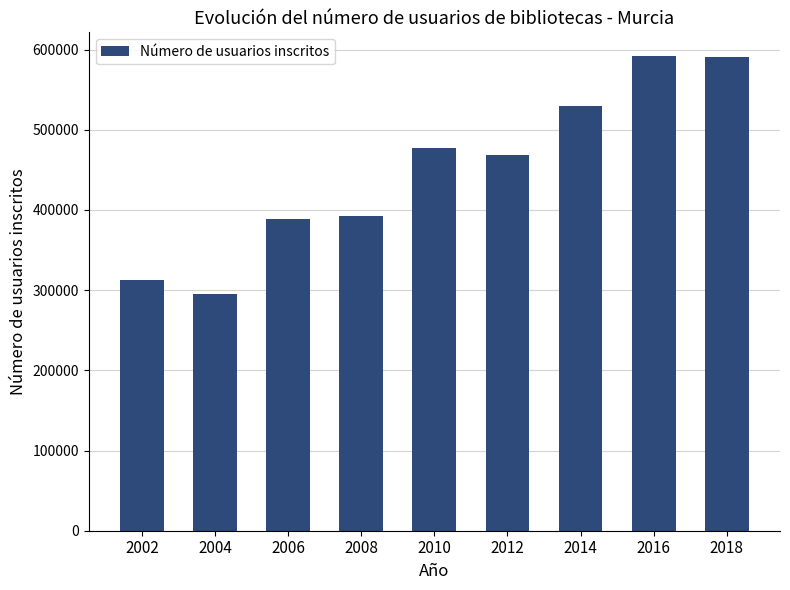

True or false: the data shows 591832 at 2016.

True